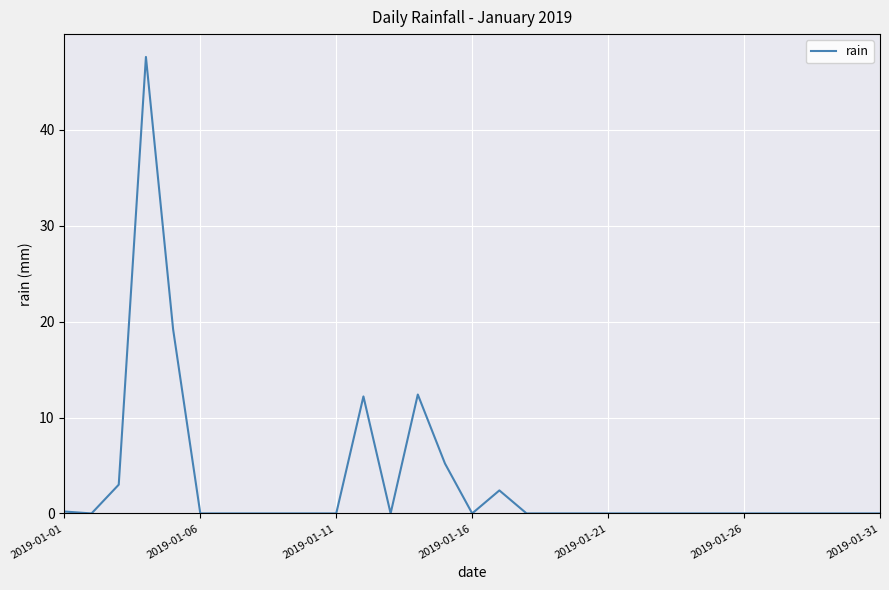

What is the greatest value displayed?

47.6